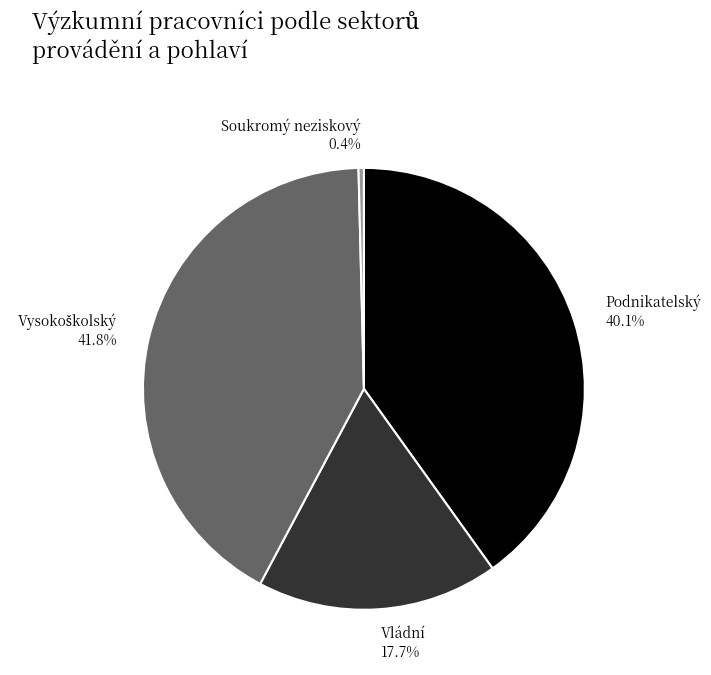

What portion of the pie excludes Soukromý neziskový?

99.6%